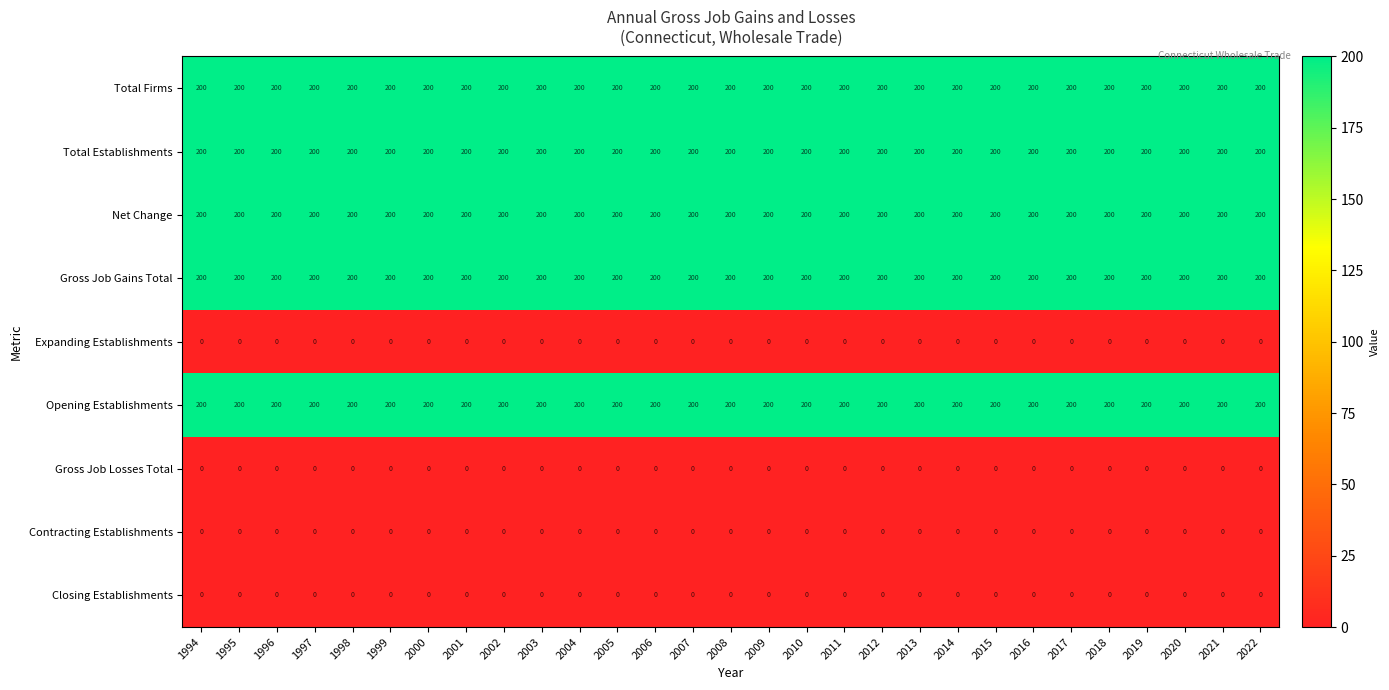

What is the sum of the Total Establishments values at 2010 and 2001?

400